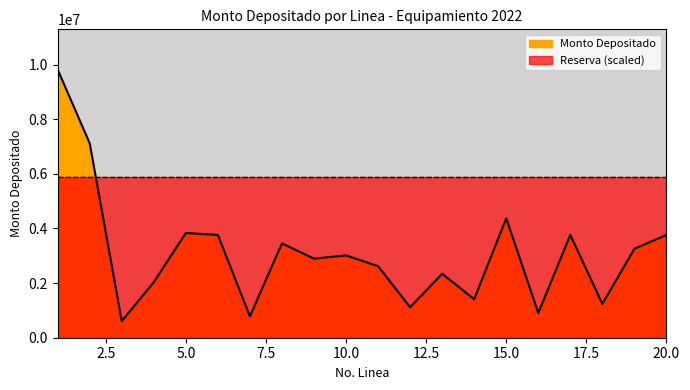

Which series has the largest range (max minus min)?

Monto Depositado